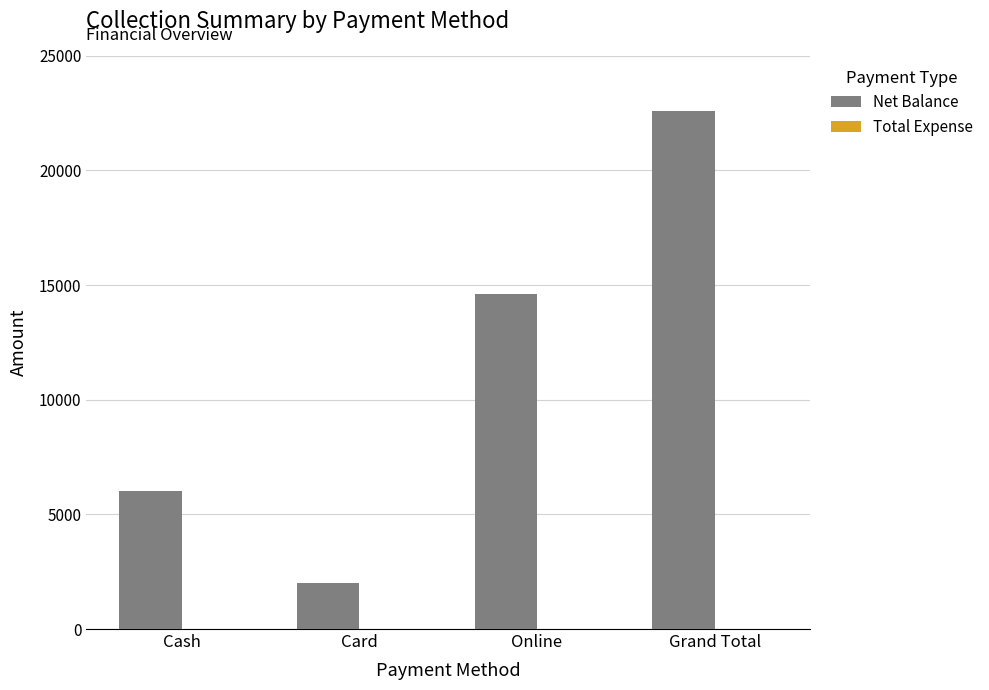

Between Card and Cash, which is larger?

Cash